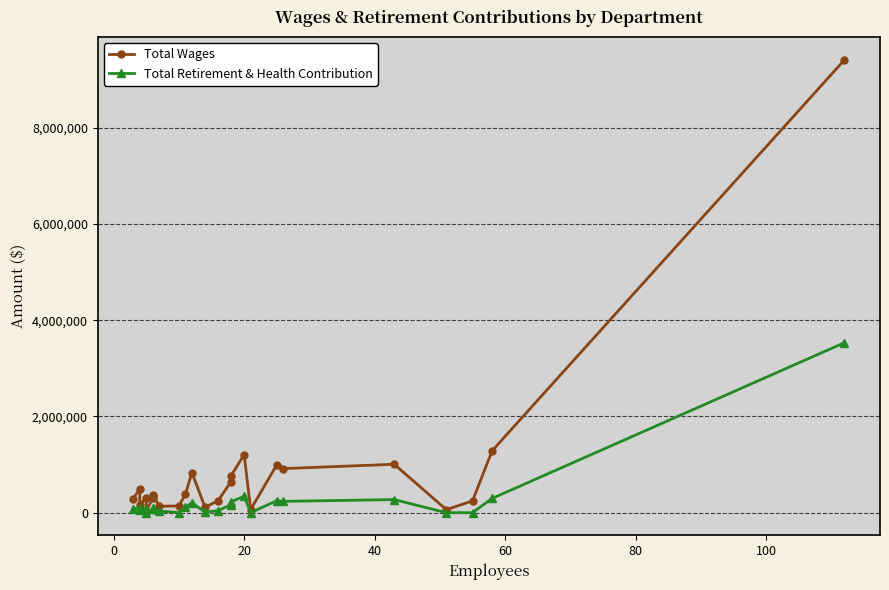

List the series in order of their overall mean, highest first.

Total Wages, Total Retirement & Health Contribution